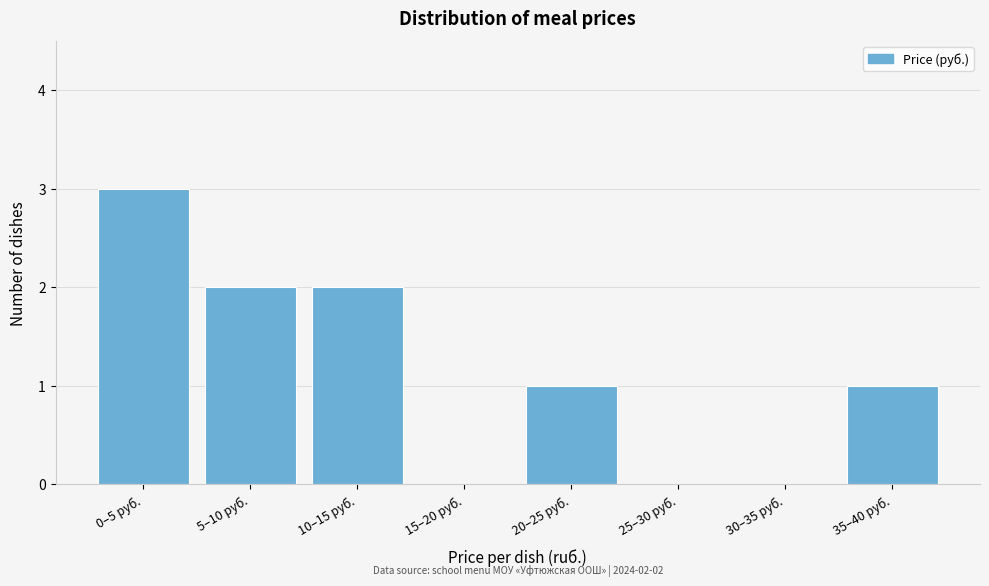

Reading left to right, what are all the values shown in this chart?

0–5 руб.=3	5–10 руб.=2	10–15 руб.=2	15–20 руб.=0	20–25 руб.=1	25–30 руб.=0	30–35 руб.=0	35–40 руб.=1